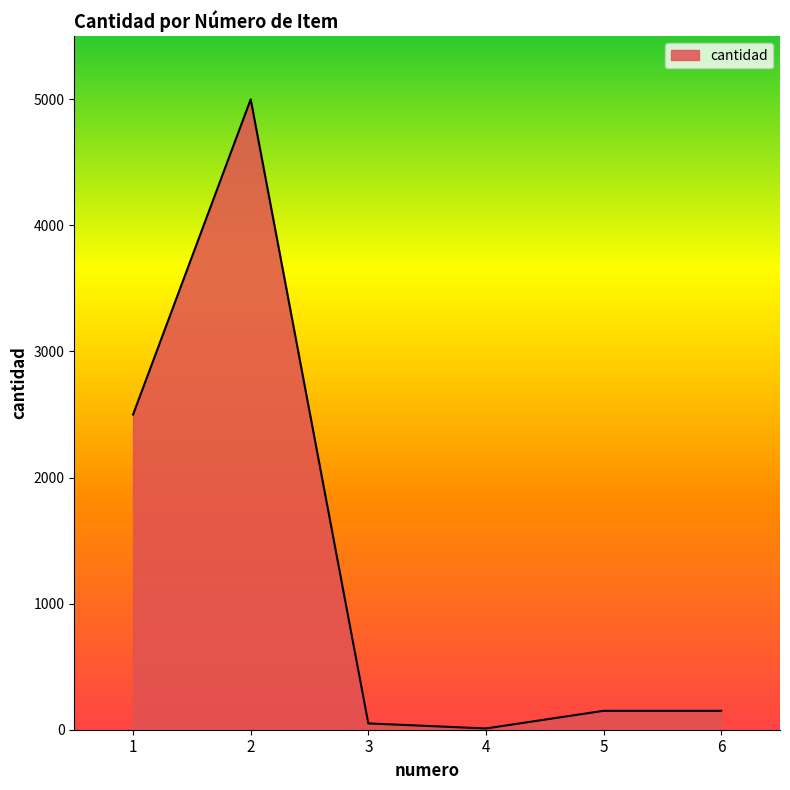

At which label is the value closest to 2505?

1